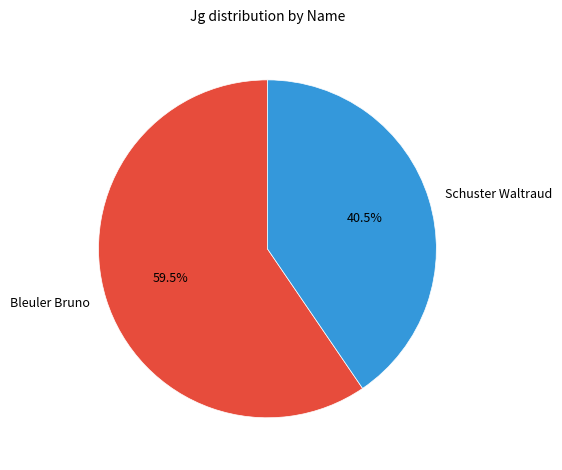

Is the sum of Bleuler Bruno and Schuster Waltraud greater than half?

Yes